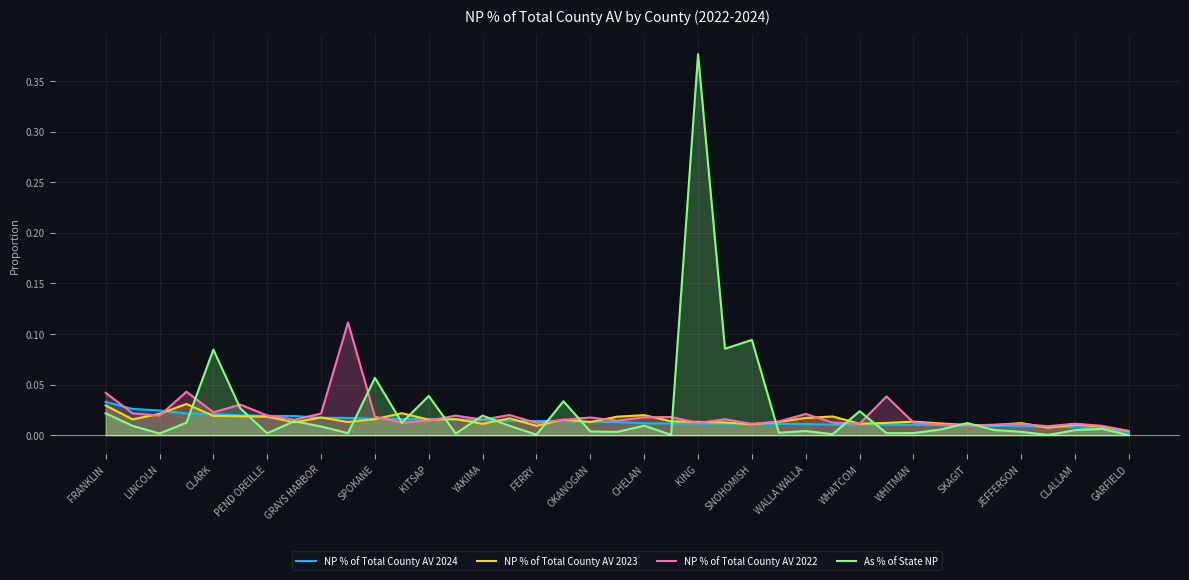

What is the label of the 39th point from the right?

FRANKLIN